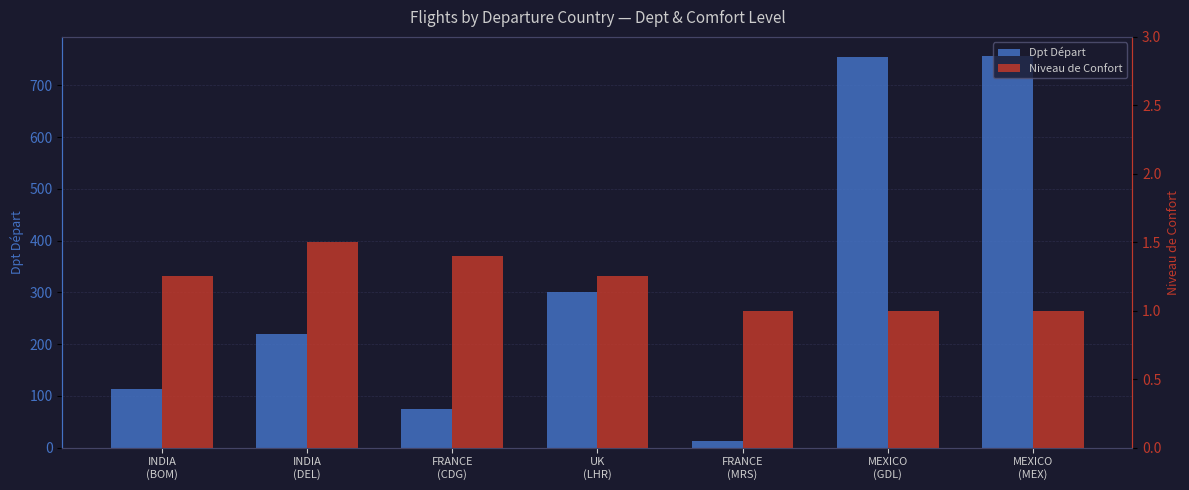

Reading left to right, list all the values displayed in this chart.

Dpt Départ: INDIA
(BOM)=113.0	INDIA
(DEL)=220.0	FRANCE
(CDG)=75.0	UK
(LHR)=300.0	FRANCE
(MRS)=13.0	MEXICO
(GDL)=755.0	MEXICO
(MEX)=756.0
Niveau de Confort: INDIA
(BOM)=1.2	INDIA
(DEL)=1.5	FRANCE
(CDG)=1.4	UK
(LHR)=1.2	FRANCE
(MRS)=1.0	MEXICO
(GDL)=1.0	MEXICO
(MEX)=1.0